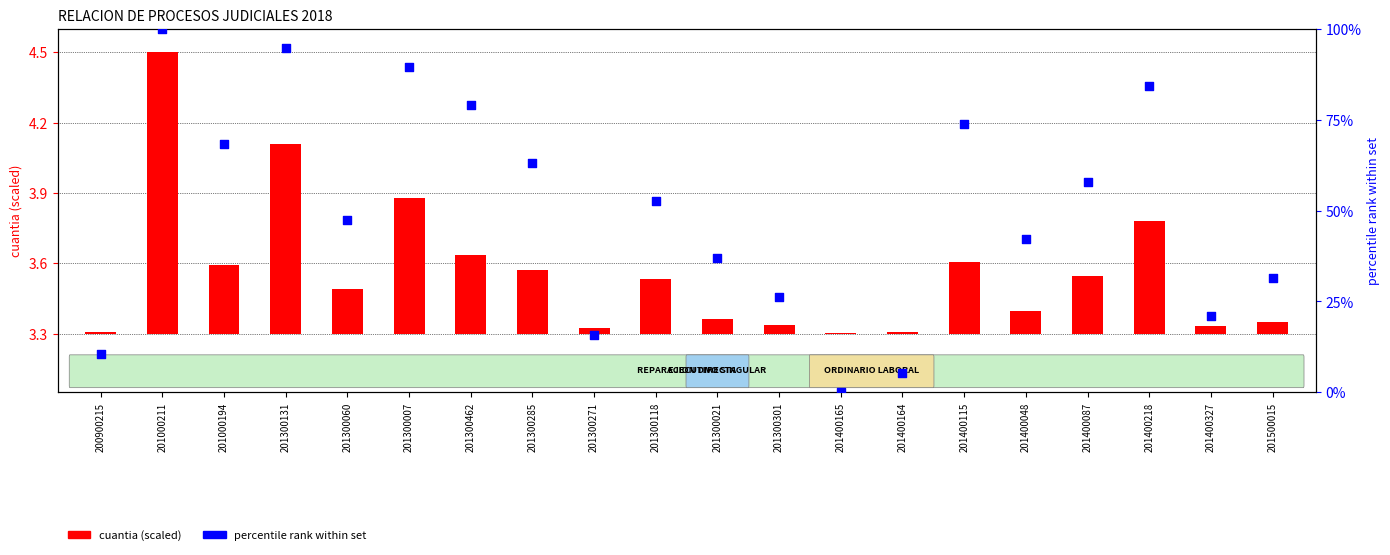

Which series has the widest spread of Y values?

percentile rank within set